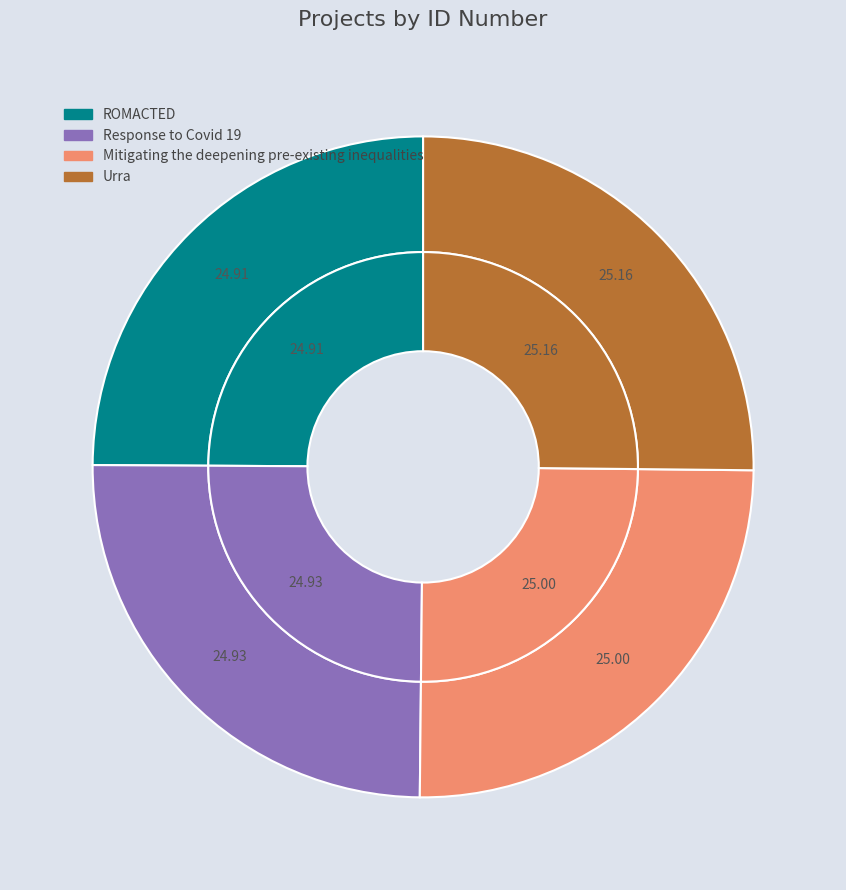

Does Response to Covid 19 account for over 50% of the chart?

No